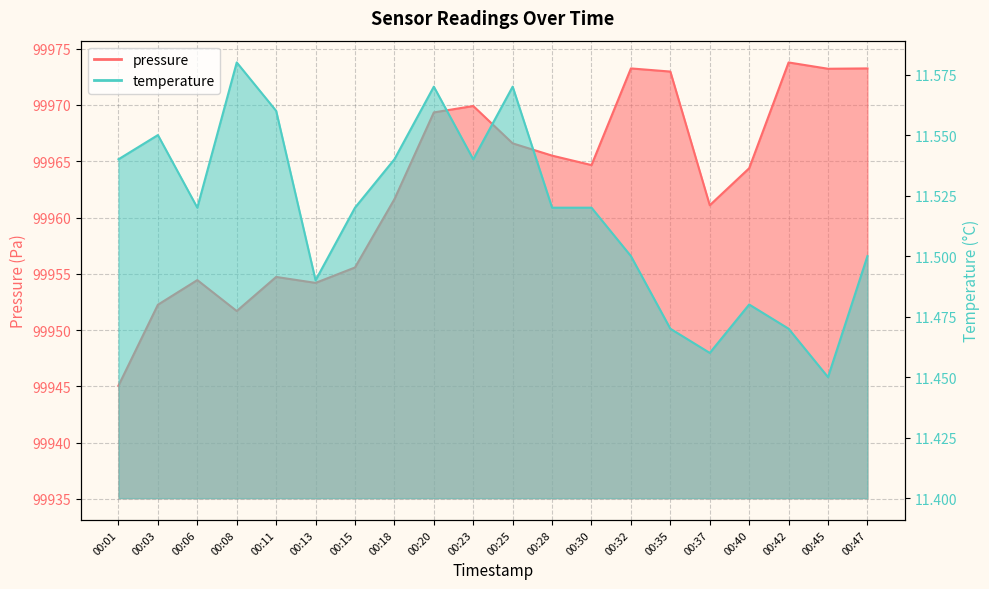

Reading left to right, transcribe all the data shown in this chart.

pressure: 99945.1	99952.2	99954.4	99951.7	99954.7	99954.2	99955.6	99961.6	99969.3	99969.9	99966.6	99965.5	99964.7	99973.2	99973.0	99961.1	99964.4	99973.8	99973.2	99973.2
temperature: 11.5	11.6	11.5	11.6	11.6	11.5	11.5	11.5	11.6	11.5	11.6	11.5	11.5	11.5	11.5	11.5	11.5	11.5	11.4	11.5